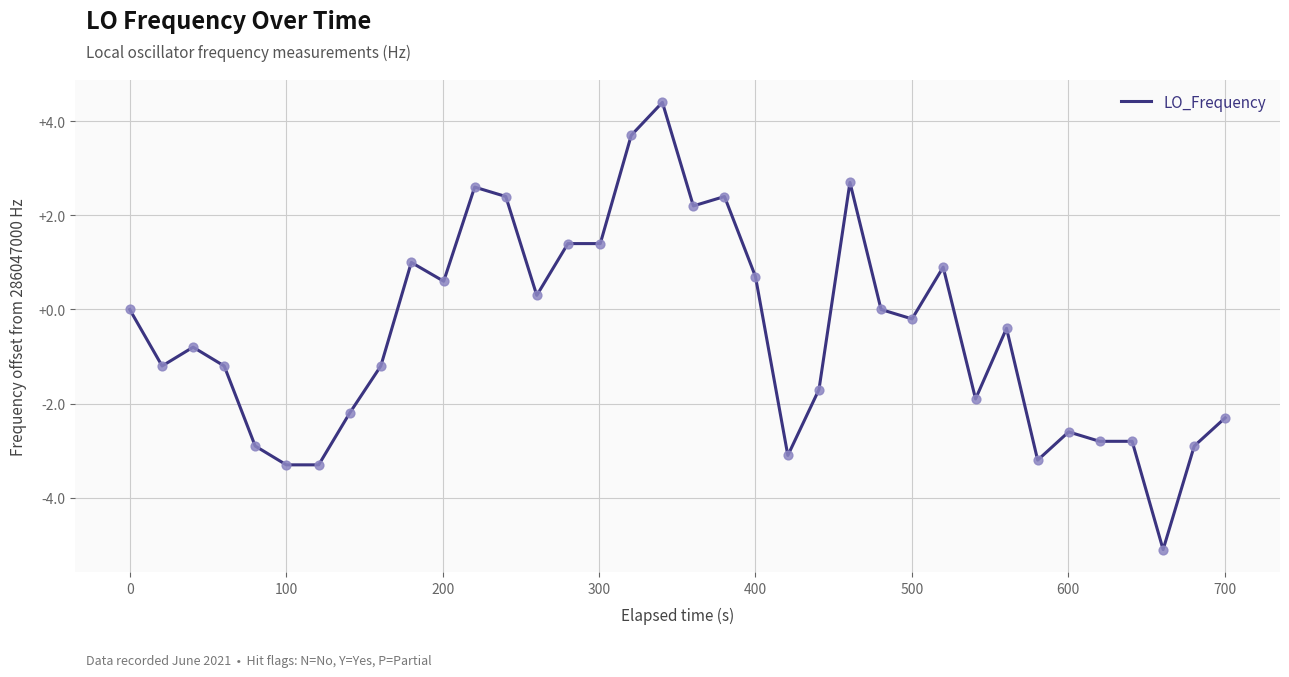

What is the difference between the maximum and minimum values?

9.5